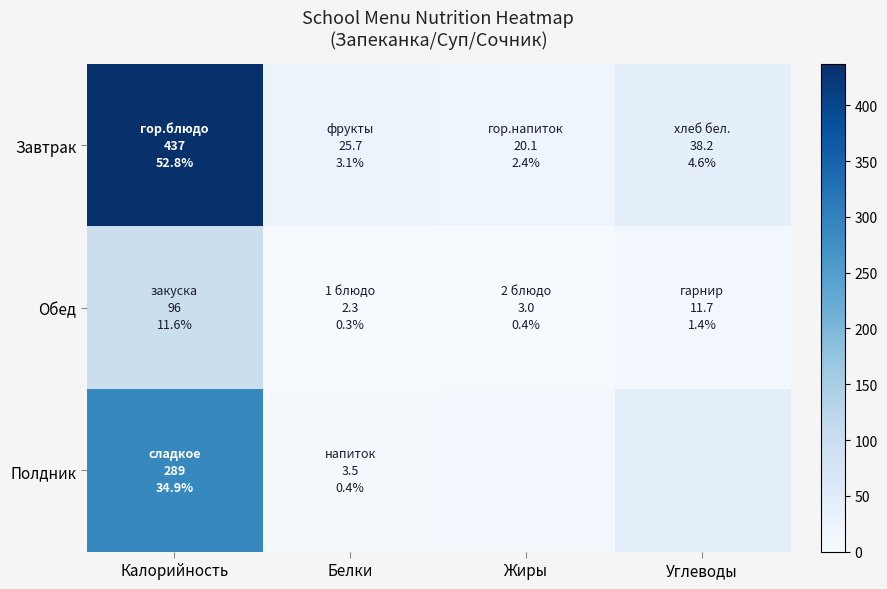

What is the smallest value displayed?

2.3